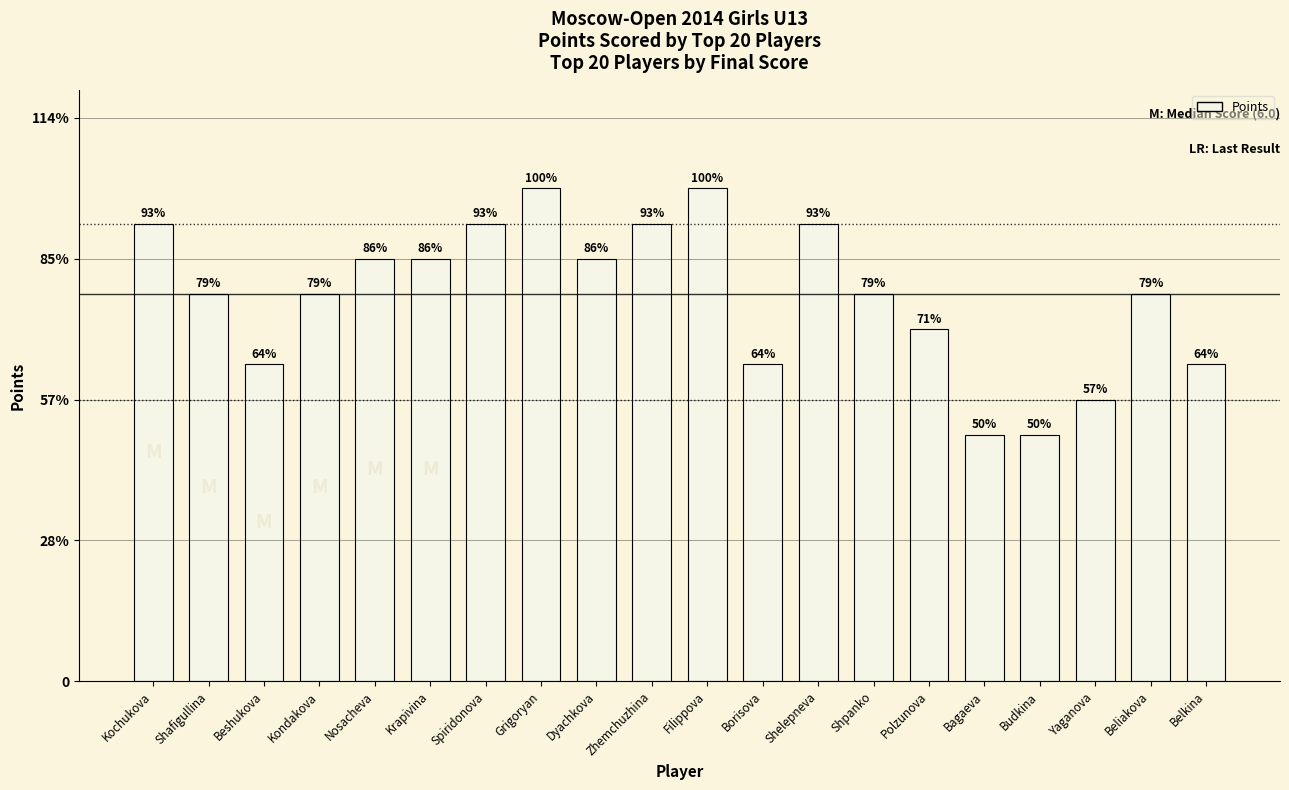

Which has a higher value, Beshukova or Polzunova?

Polzunova